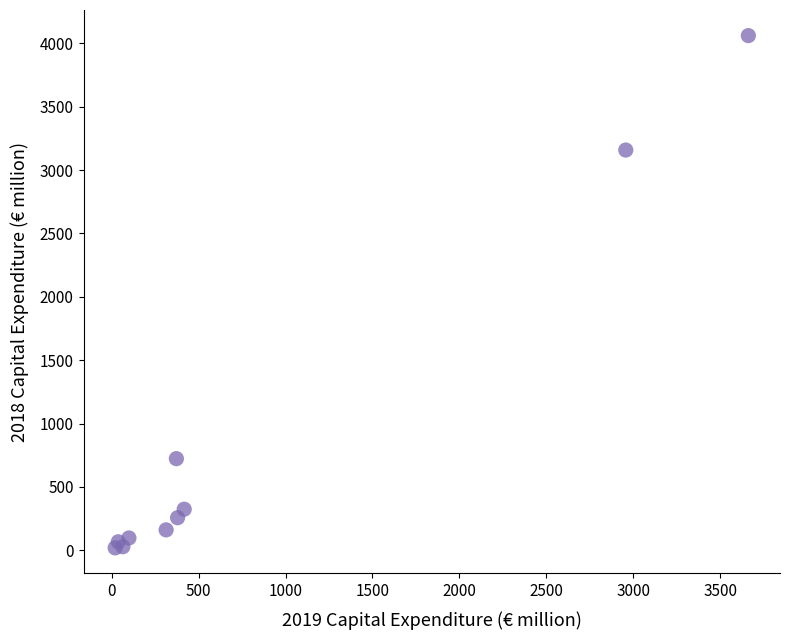

What Y value in the scatter plot is closest to 2040?

3158